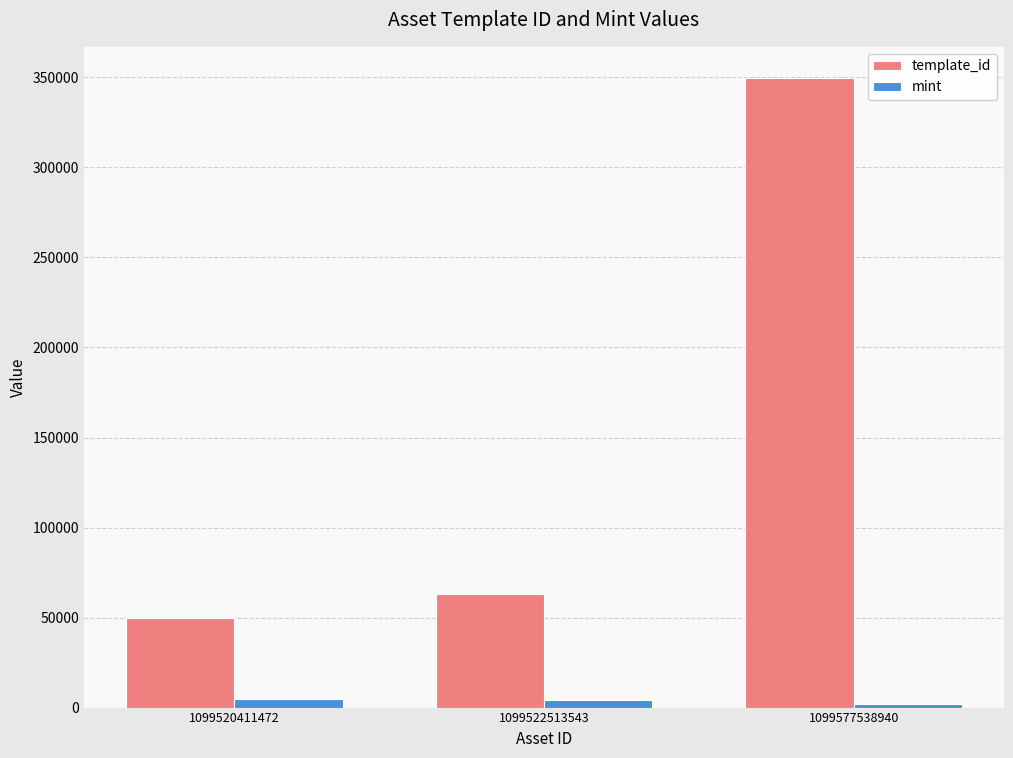

How many bars are there in total?

6